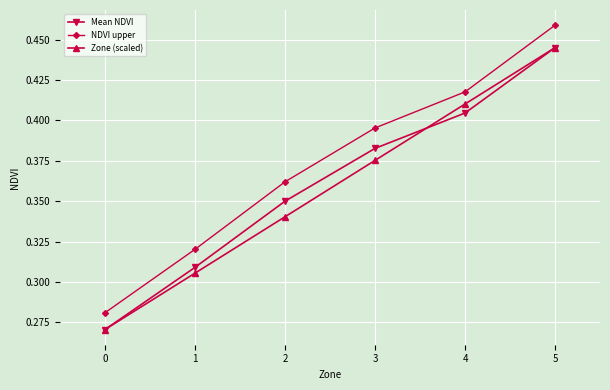

True or false: NDVI upper has more than 2 points higher than both neighbors.

False